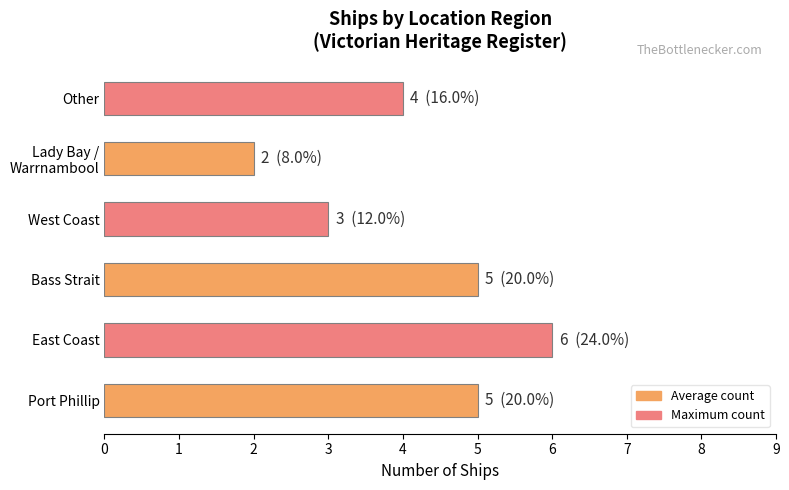

True or false: the data shows 6 at Other.

False